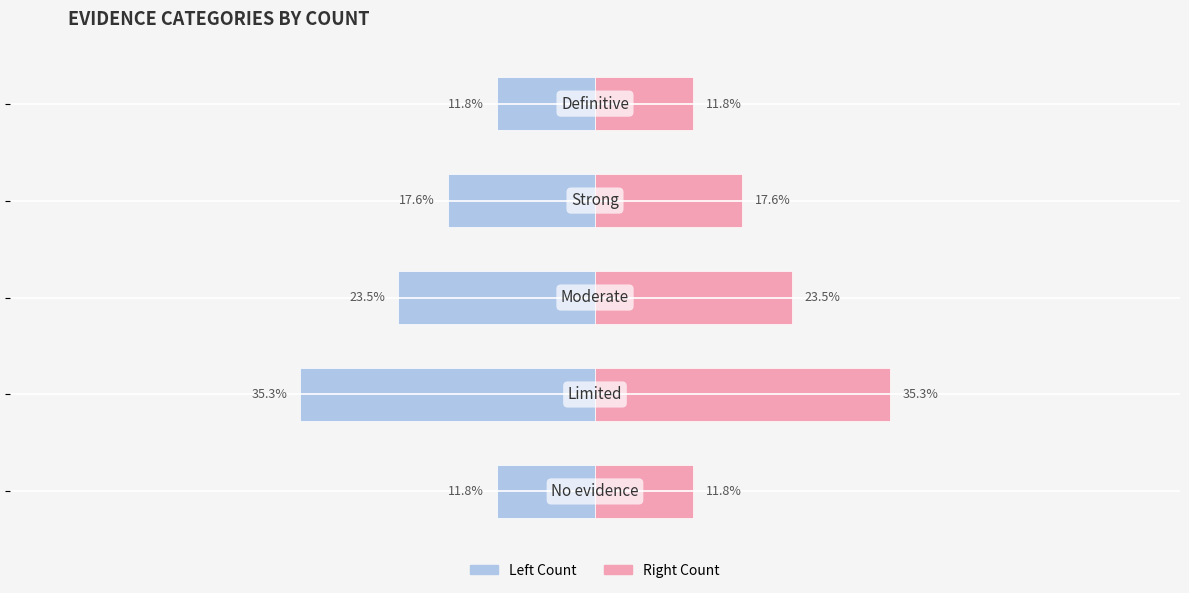

How many bars are there in each group?

2